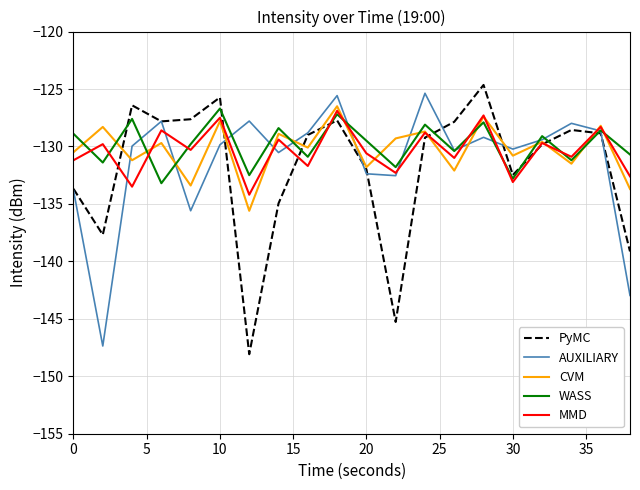

What is the highest value of the CVM series?

-126.5